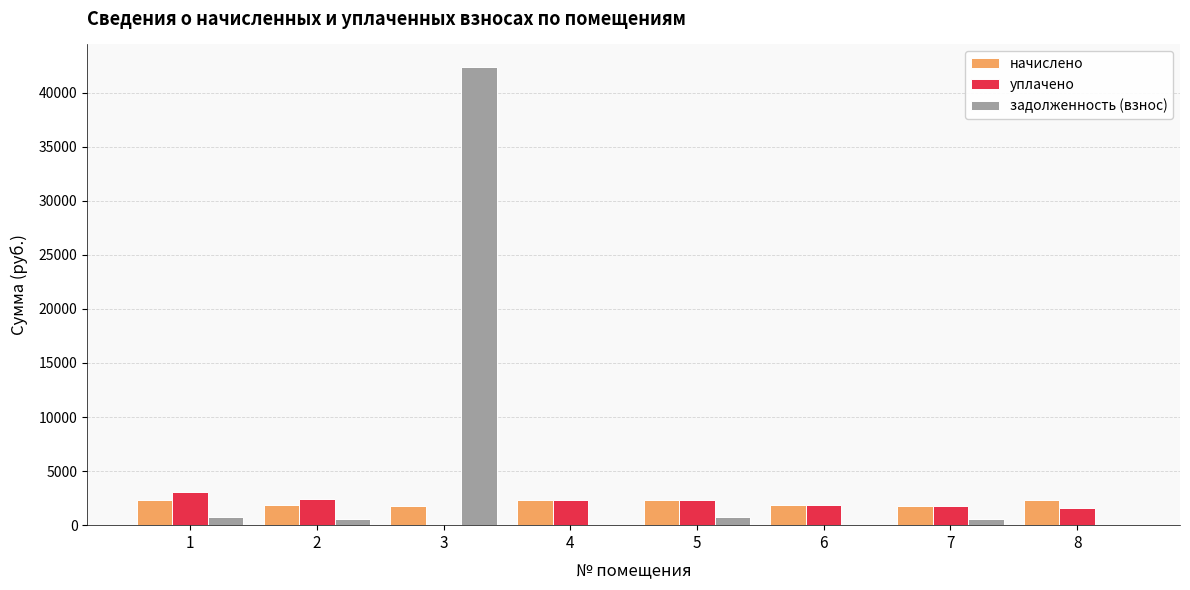

At which category is the sum across all series the highest?

3